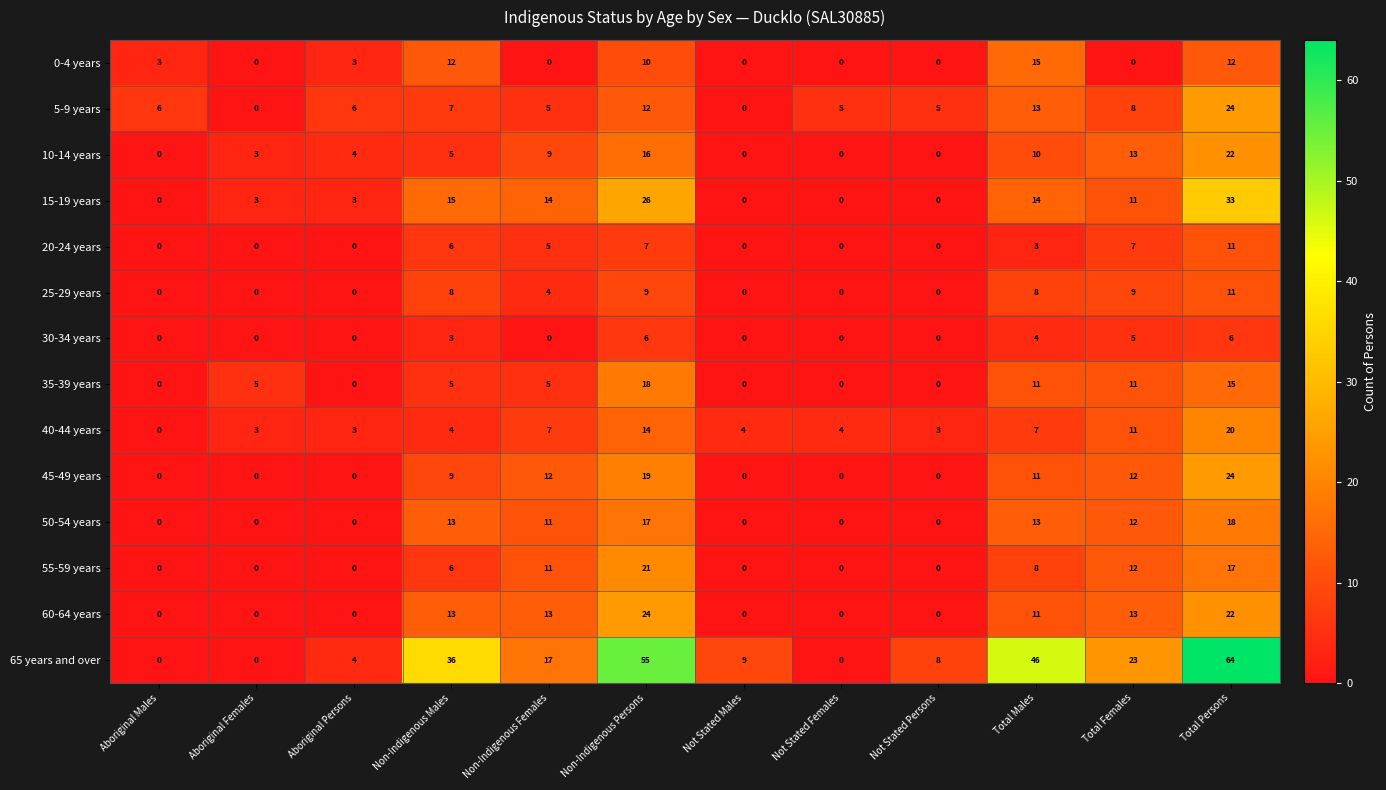

Read the 45-49 years value at Total Females.

12